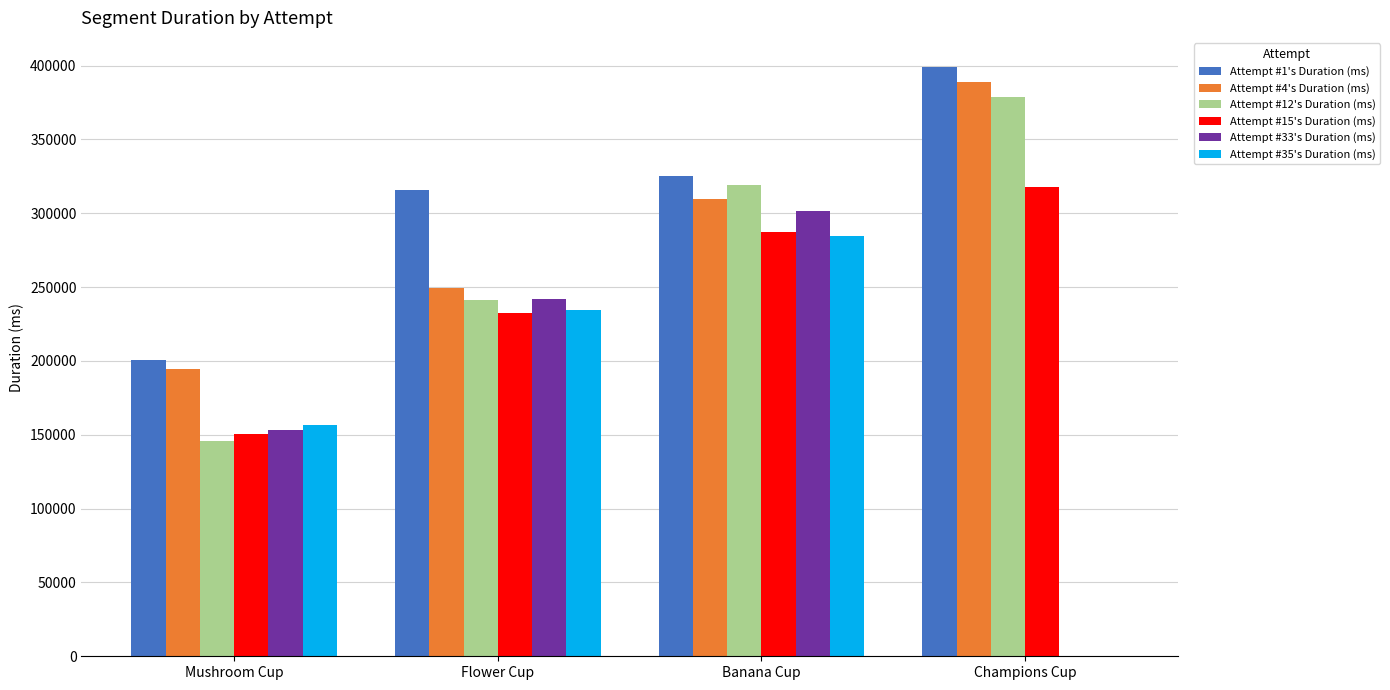

What is the greatest value displayed?

398771